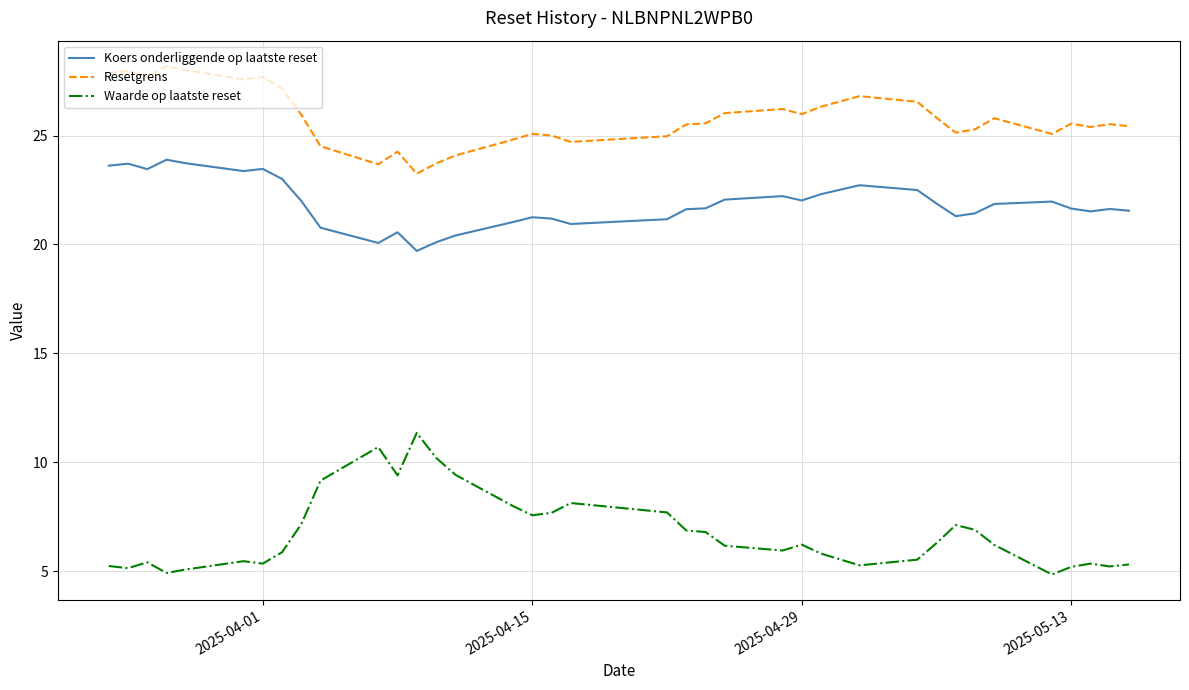

Which series has the widest spread of values?

Waarde op laatste reset